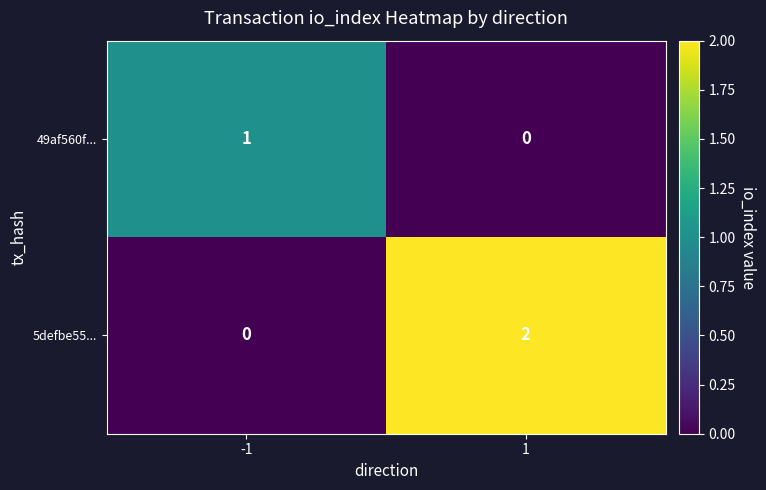

What is the total value across all series at -1?

1